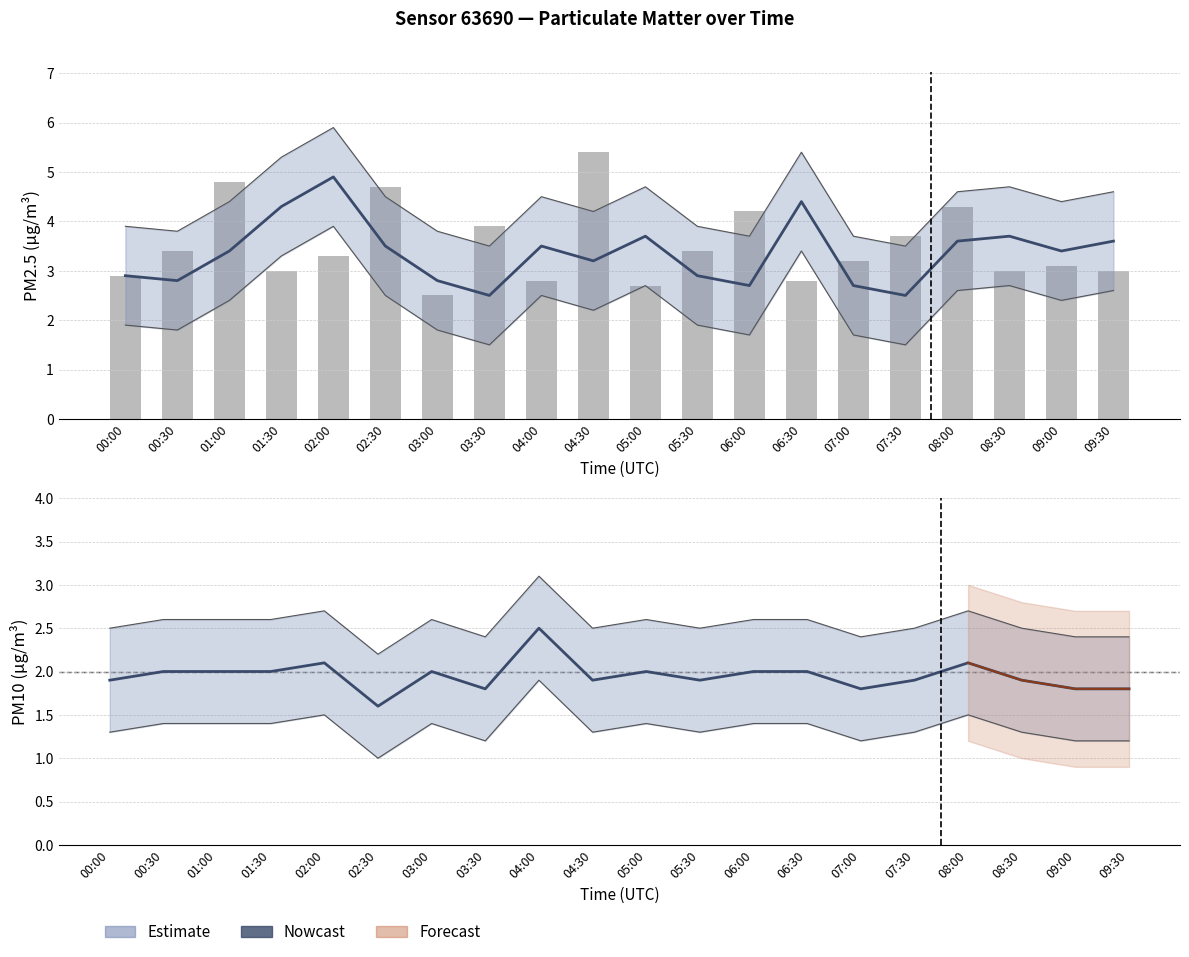

Reading left to right, what are all the values shown in this chart?

P1 (PM2.5): 00:00=2.9	00:30=2.8	01:00=3.4	01:30=4.3	02:00=4.9	02:30=3.5	03:00=2.8	03:30=2.5	04:00=3.5	04:30=3.2	05:00=3.7	05:30=2.9	06:00=2.7	06:30=4.4	07:00=2.7	07:30=2.5	08:00=3.6	08:30=3.7	09:00=3.4	09:30=3.6
Raw P1: 00:00=2.9	00:30=3.4	01:00=4.8	01:30=3.0	02:00=3.3	02:30=4.7	03:00=2.5	03:30=3.9	04:00=2.8	04:30=5.4	05:00=2.7	05:30=3.4	06:00=4.2	06:30=2.8	07:00=3.2	07:30=3.7	08:00=4.3	08:30=3.0	09:00=3.1	09:30=3.0
P2 (PM10): 00:00=1.9	00:30=2.0	01:00=2.0	01:30=2.0	02:00=2.1	02:30=1.6	03:00=2.0	03:30=1.8	04:00=2.5	04:30=1.9	05:00=2.0	05:30=1.9	06:00=2.0	06:30=2.0	07:00=1.8	07:30=1.9	08:00=2.1	08:30=1.9	09:00=1.8	09:30=1.8